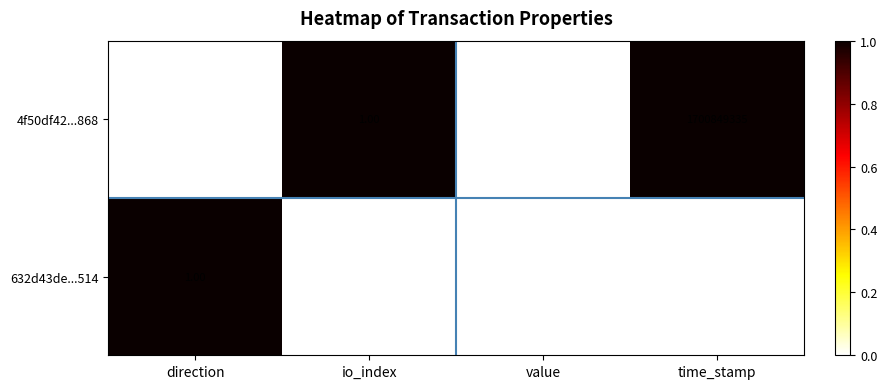

Is the value of 4f50df42...868 at direction greater than the value of 632d43de...514 at time_stamp?

No